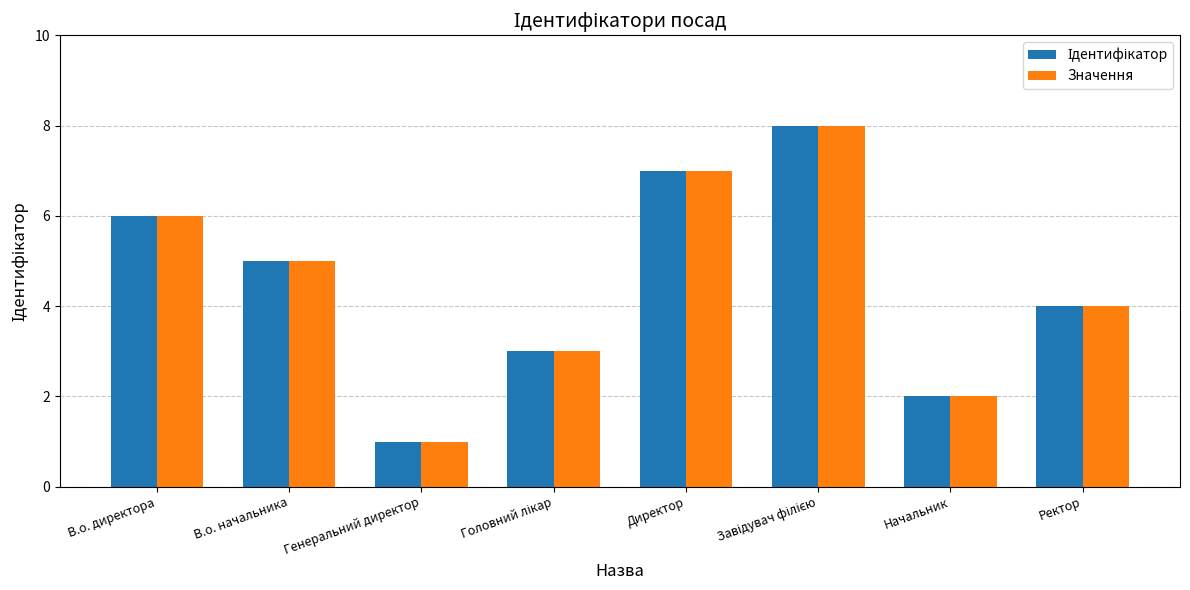

What is the highest value of the Значення series?

8